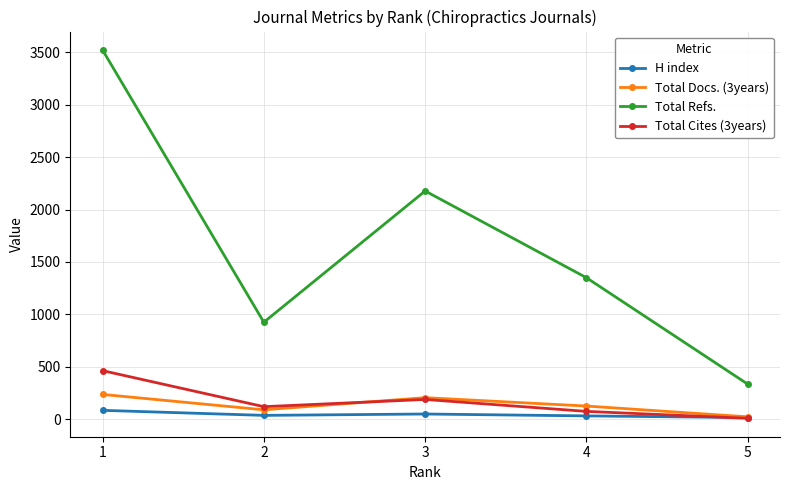

In Total Refs., how many points are higher than both neighbors (excluding endpoints)?

1